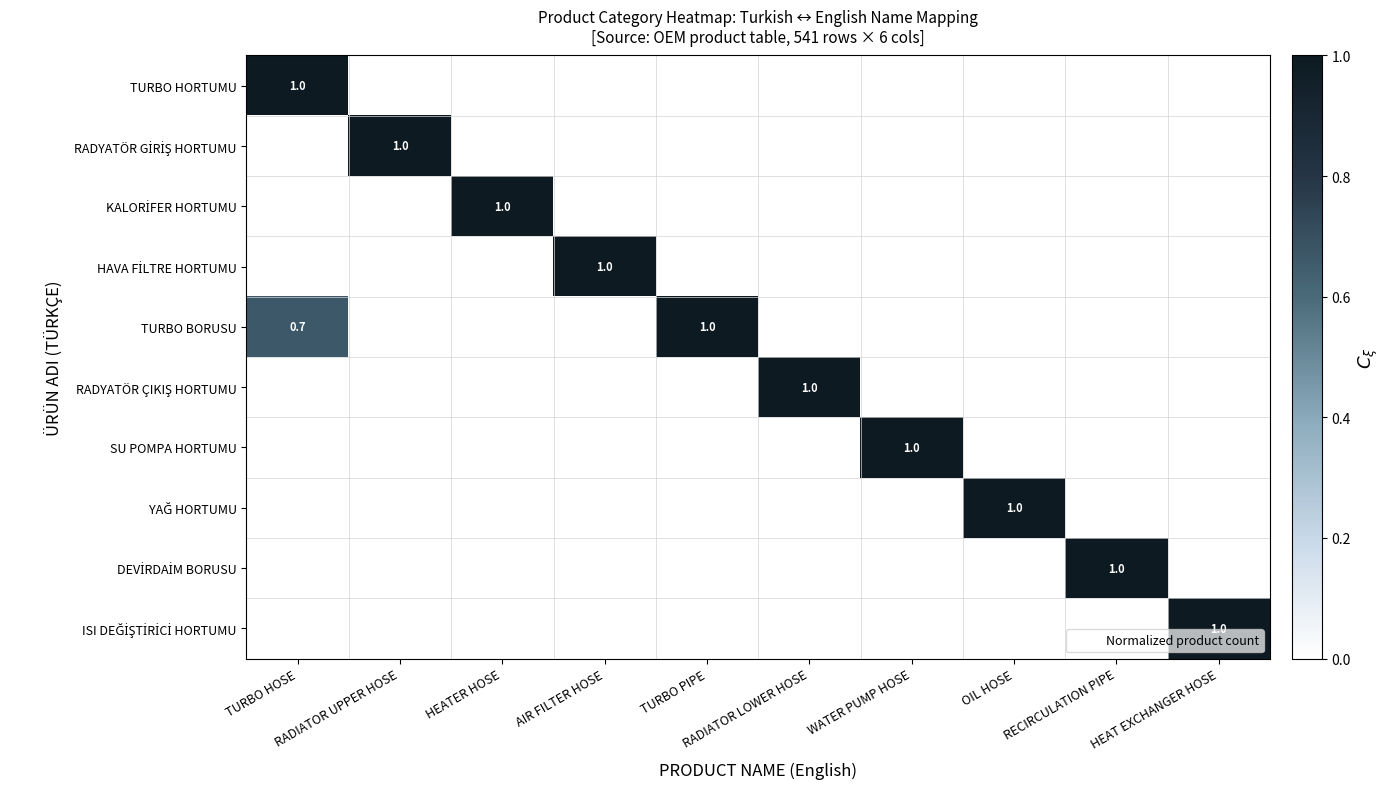

Which series has the largest range (max minus min)?

TURBO HORTUMU